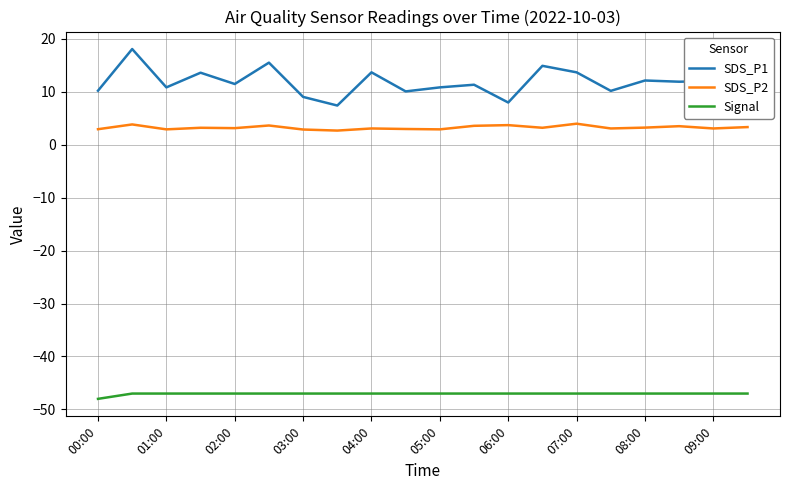

Which series has the largest total across all categories?

SDS_P1